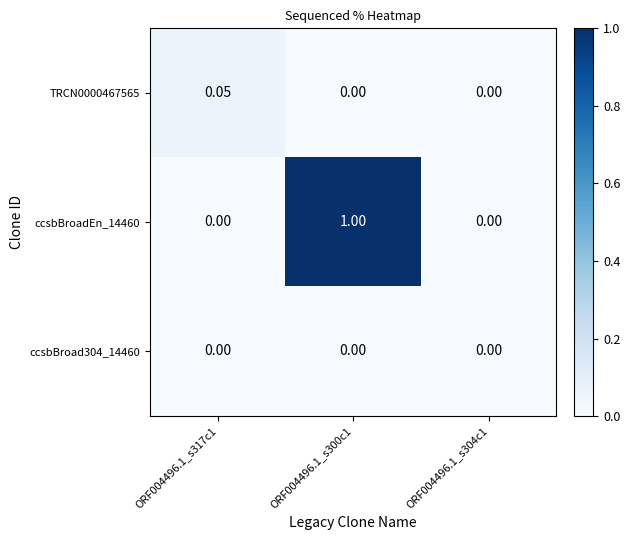

Reading left to right, list all the values displayed in this chart.

TRCN0000467565: ORF004496.1_s317c1=0.1	ORF004496.1_s300c1=0.0	ORF004496.1_s304c1=0.0
ccsbBroadEn_14460: ORF004496.1_s317c1=0.0	ORF004496.1_s300c1=1.0	ORF004496.1_s304c1=0.0
ccsbBroad304_14460: ORF004496.1_s317c1=0.0	ORF004496.1_s300c1=0.0	ORF004496.1_s304c1=0.0